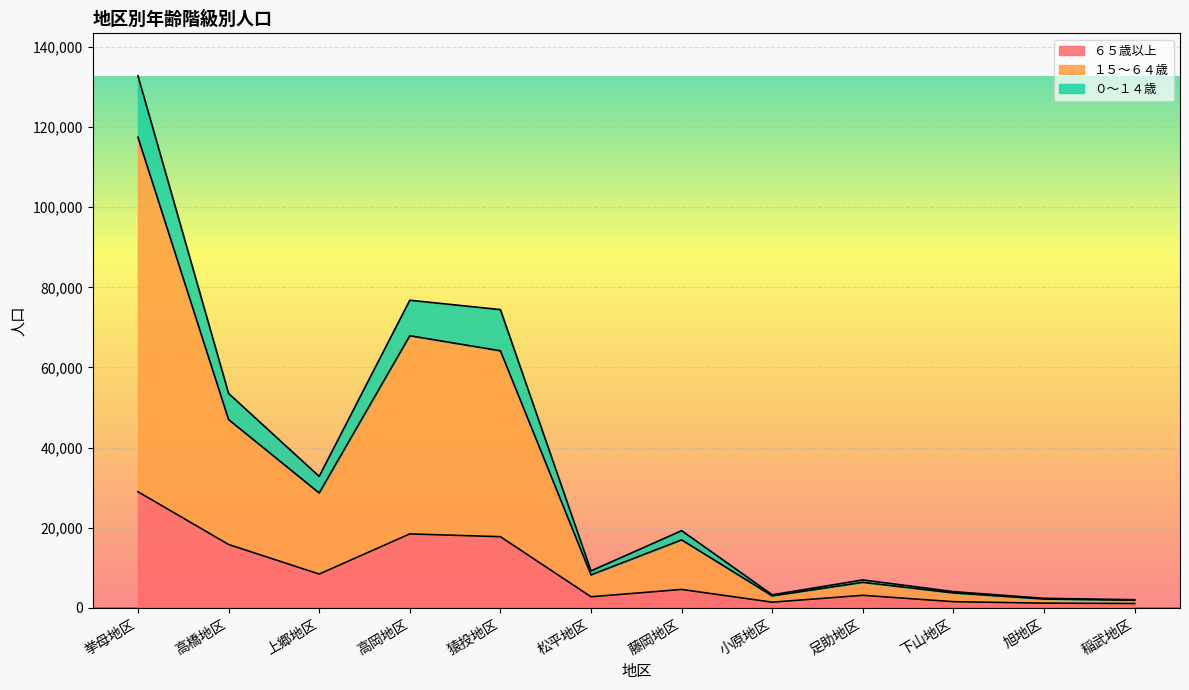

How many data points in ０～１４歳 are above 16965?

5